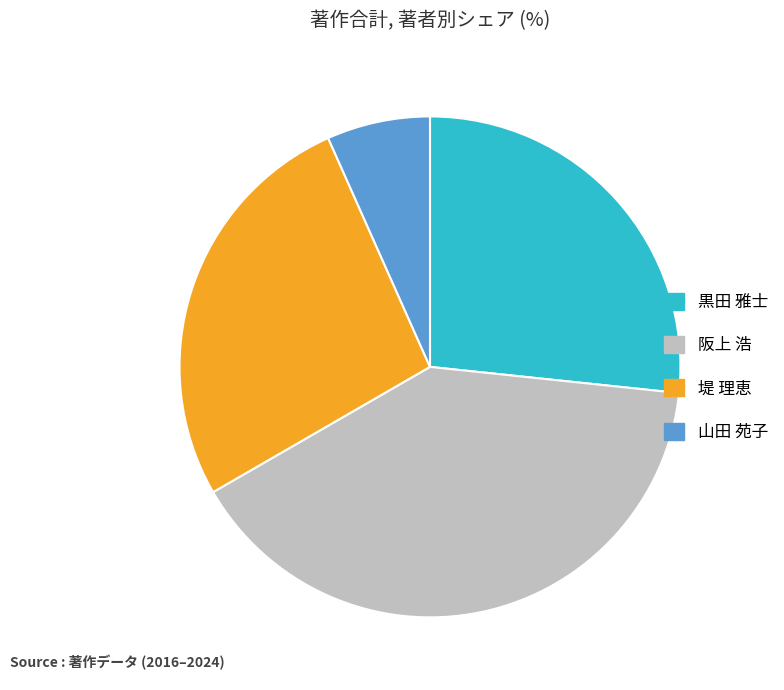

Does any single category account for the majority?

No